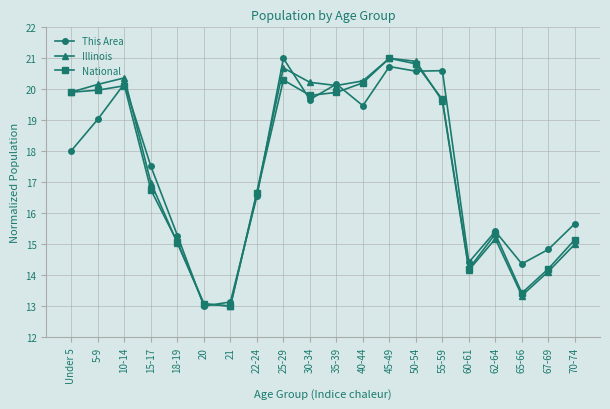

What is the spread (max minus min) of values at 65-66?

1.0